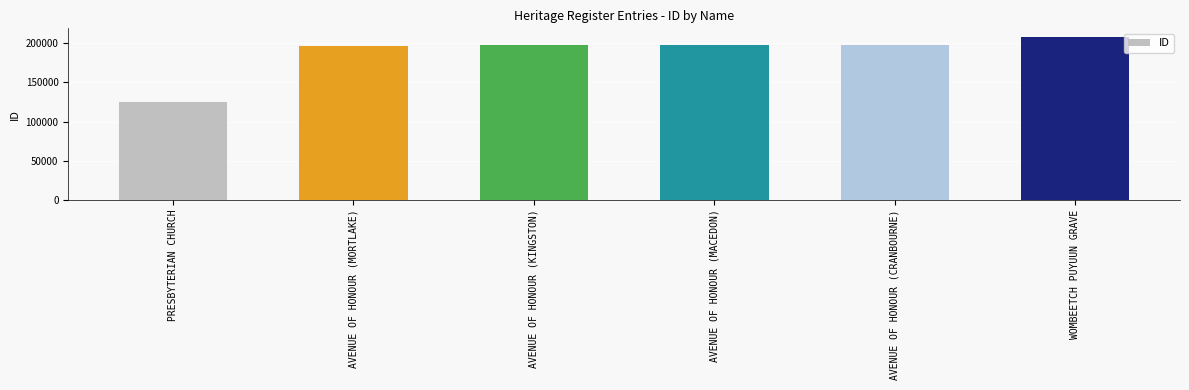

What is the smallest value displayed?

124816